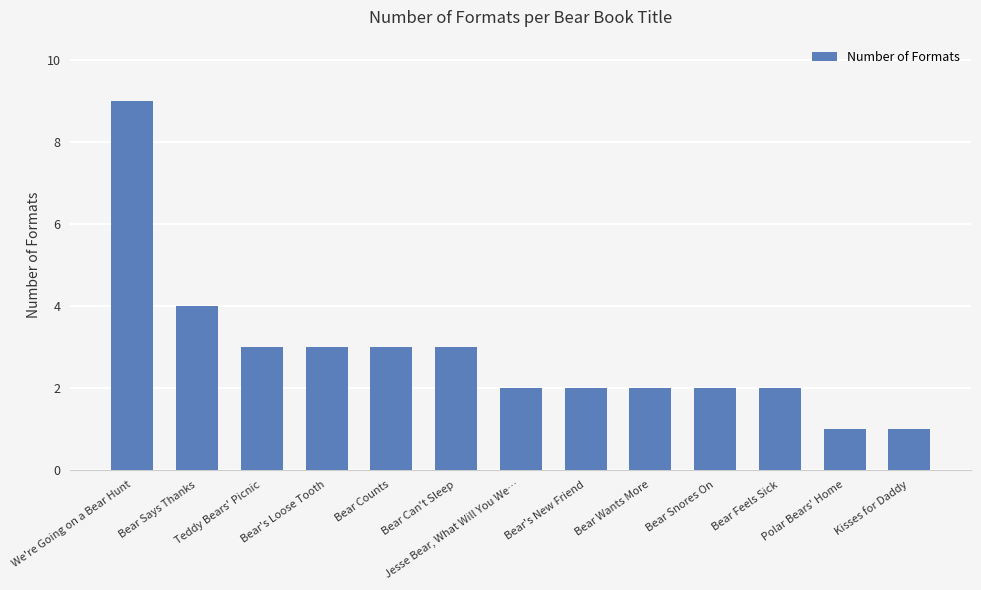

What is the ratio of the value at Polar Bears' Home to the value at Bear Snores On?

0.5